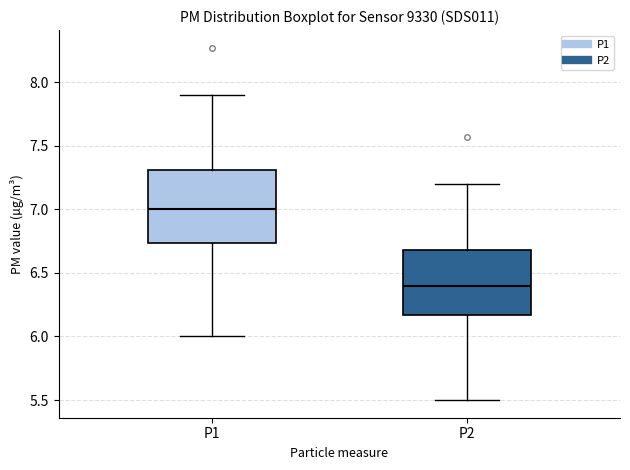

Reading left to right, transcribe this box plot: for each box, give where its median line is, the range the box spans, and where its two whiskers end, as read against the y-axis. The values are not printed on the chart, so give them approximately, as read against the axis.

P1: median 7.00, box 6.75 to 7.30, whiskers 6.00 to 7.90
P2: median 6.40, box 6.15 to 6.70, whiskers 5.50 to 7.20